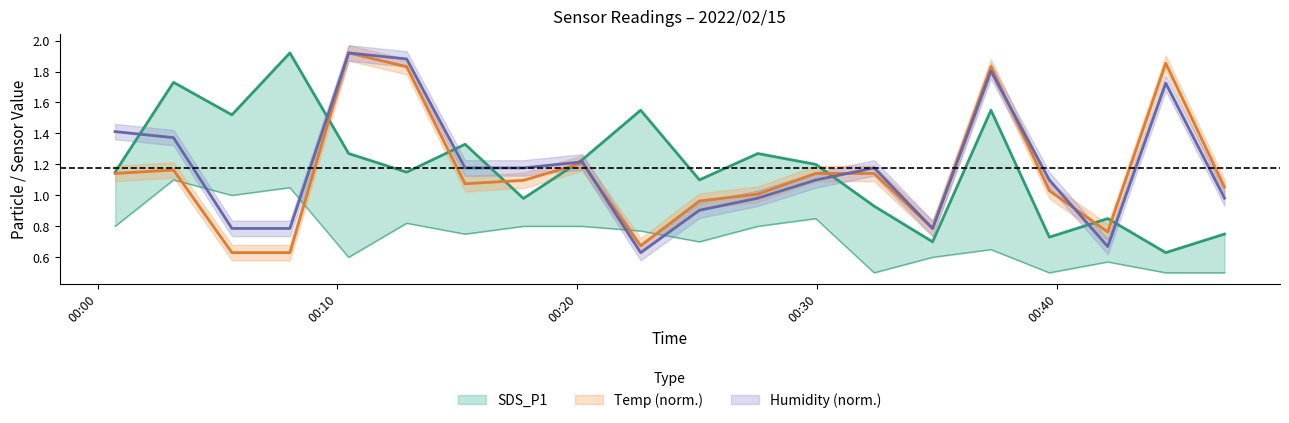

What is the minimum value shown in the chart?

0.5